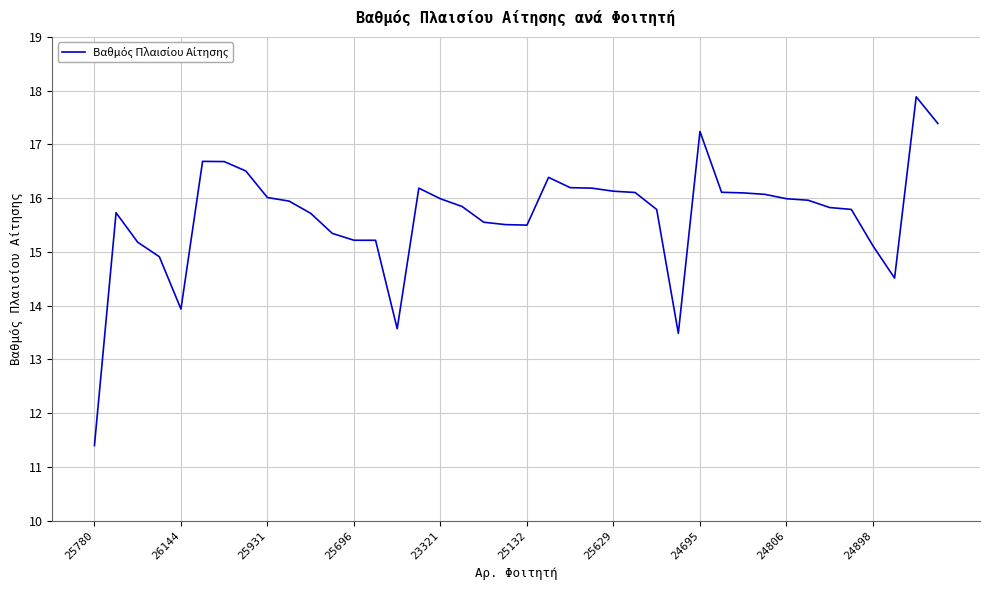

Does the chart display data point markers on the line(s)?

No